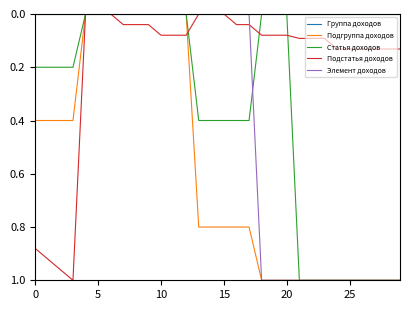

Which series has the largest total across all categories?

Подгруппа доходов